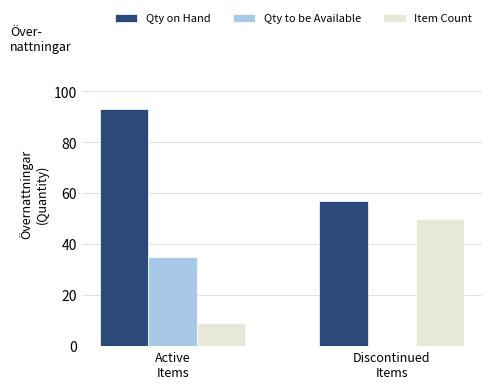

What is the highest value of the Item Count series?

50